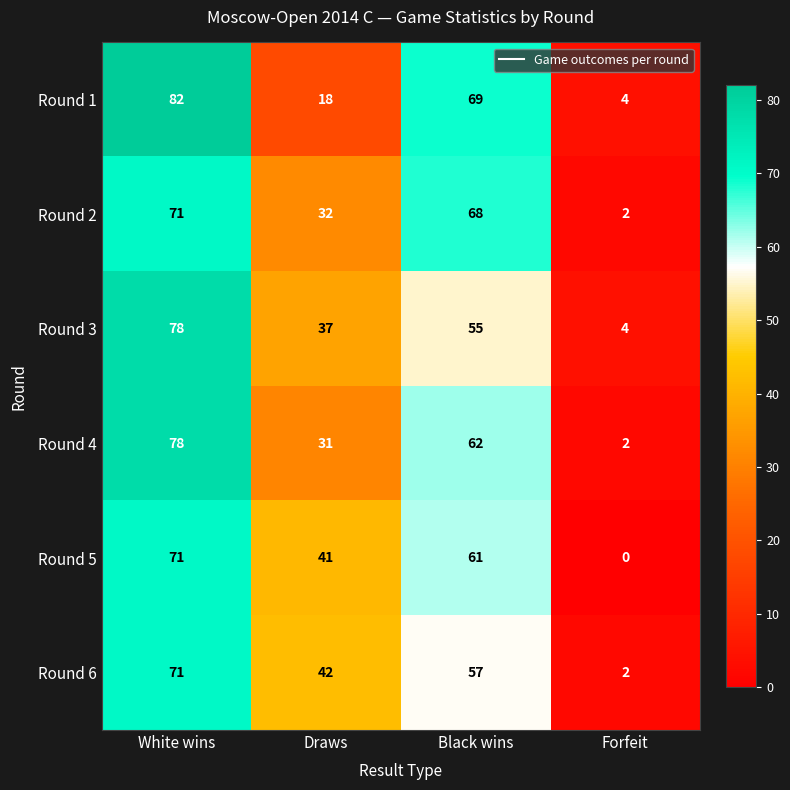

Count the number of categories in the chart.

4